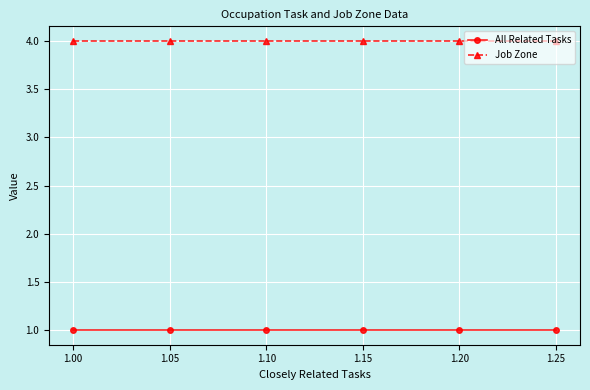

Is it true that Job Zone equals 5 at 1.20?

False